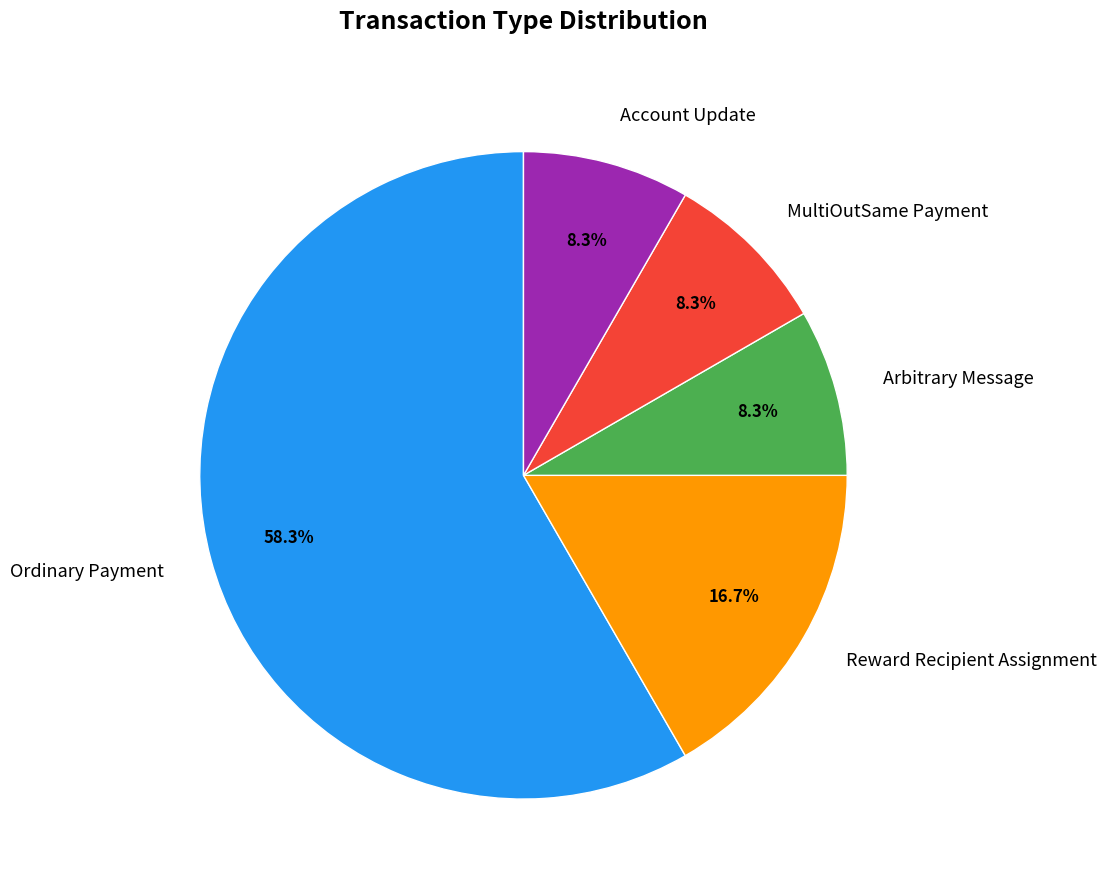

What percentage is the MultiOutSame Payment slice, to the nearest percent?

8%